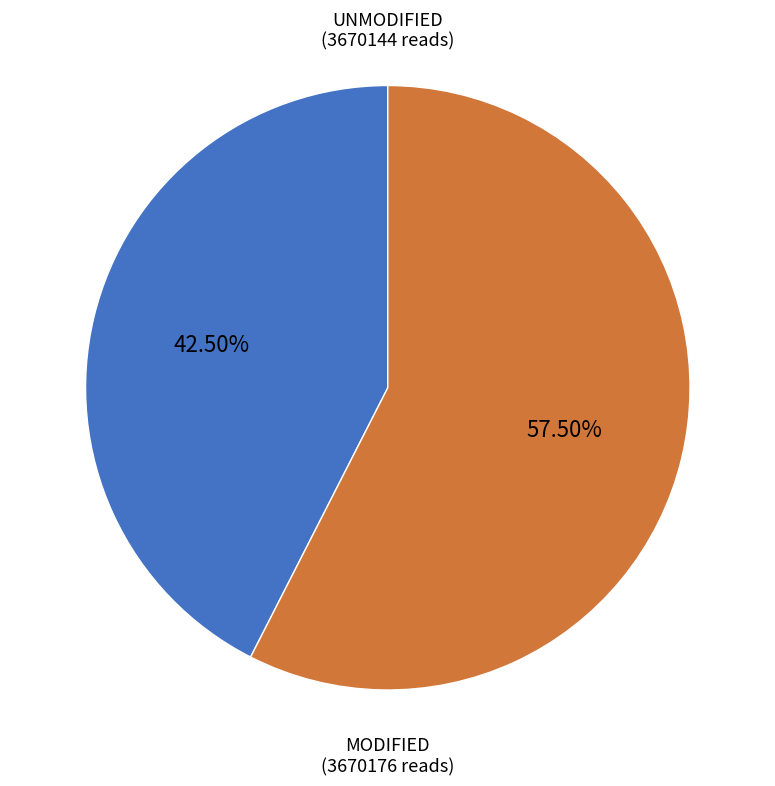

Is there a majority slice in this chart?

Yes